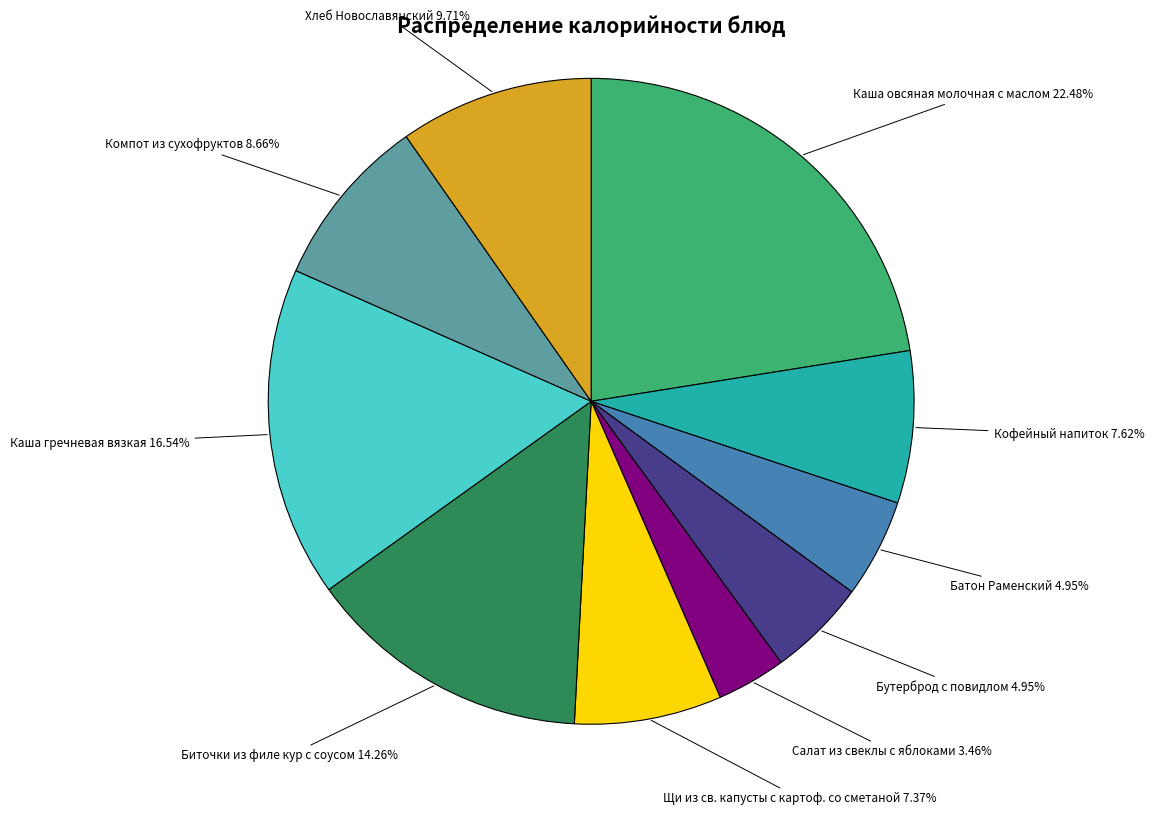

What percentage is the Бутерброд с повидлом slice, to the nearest percent?

5%